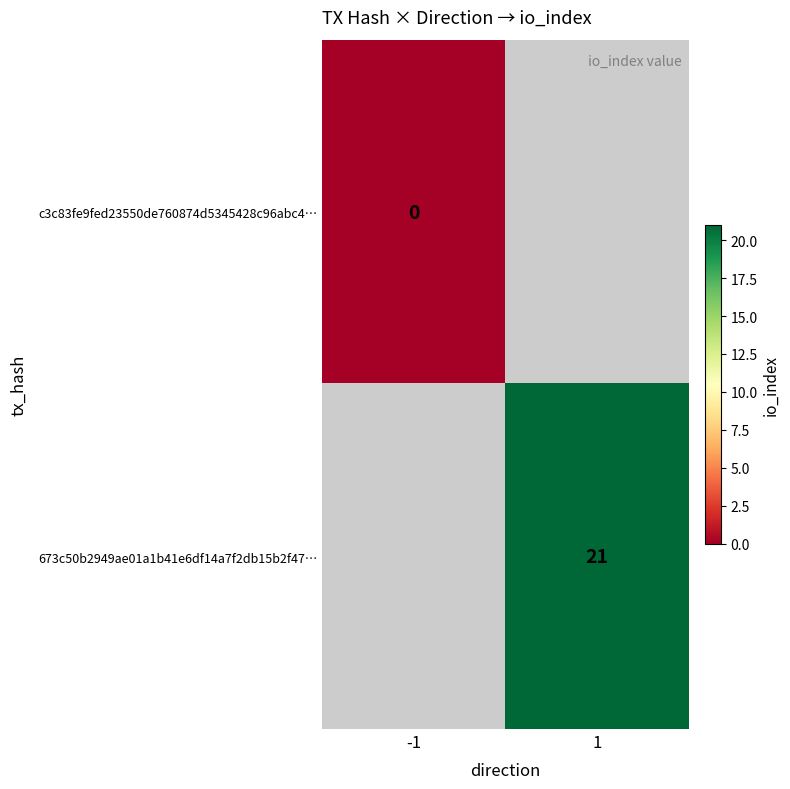

Is it true that 673c50b2949ae01a1b41e6df14a7f2db15b2f47… equals 27.6 at 1?

False